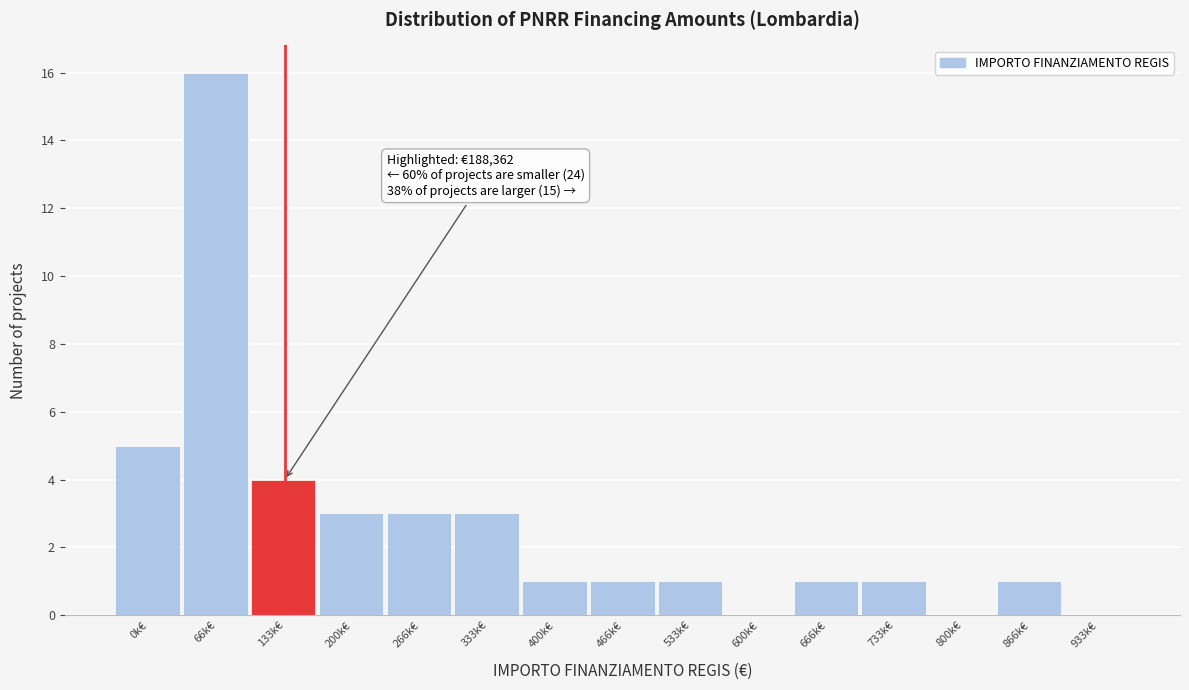

Reading left to right, list all the values displayed in this chart.

0k€=5	66k€=16	133k€=4	200k€=3	266k€=3	333k€=3	400k€=1	466k€=1	533k€=1	600k€=0	666k€=1	733k€=1	800k€=0	866k€=1	933k€=0